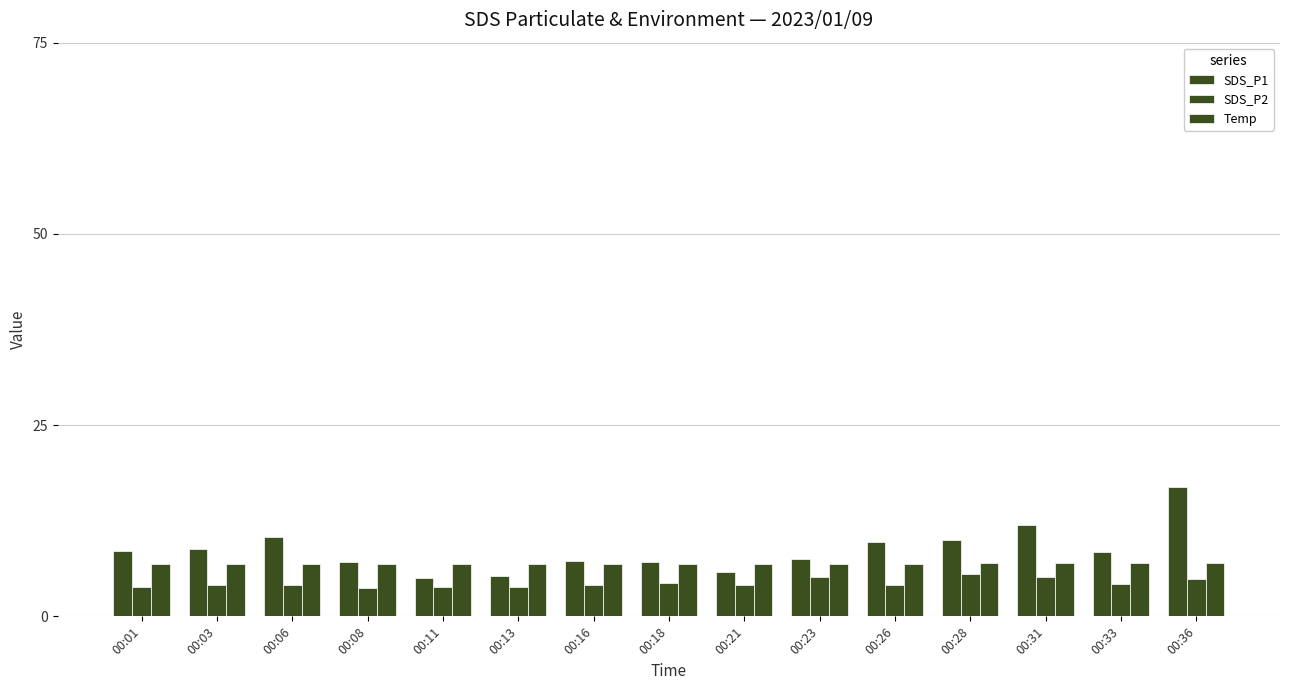

Rank the categories by Temp value from highest to lowest.

00:28, 00:31, 00:33, 00:36, 00:13, 00:16, 00:18, 00:21, 00:23, 00:26, 00:01, 00:03, 00:06, 00:08, 00:11